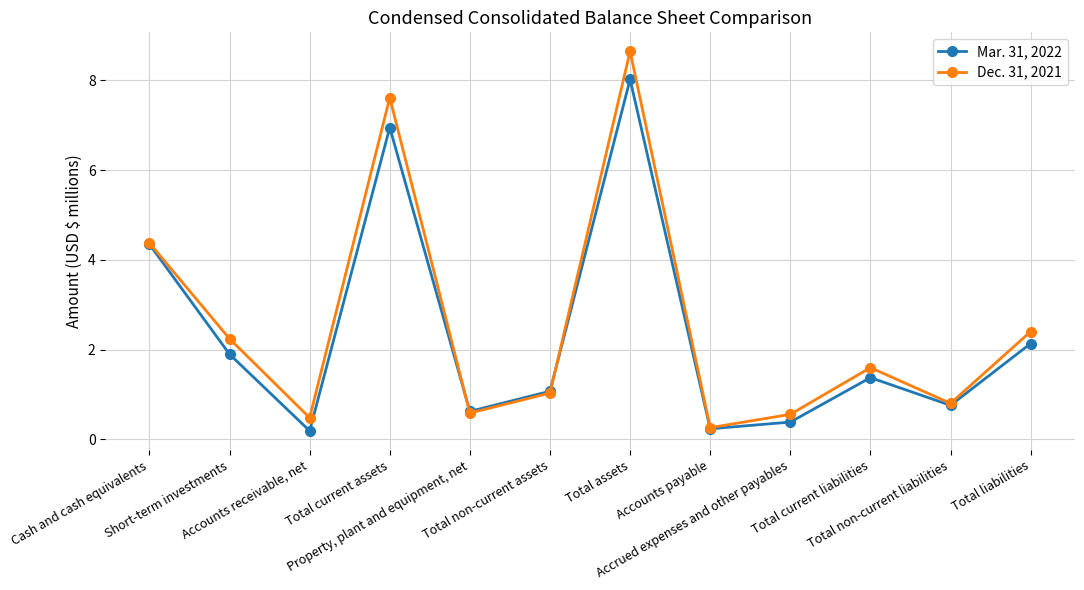

What is the value of the Mar. 31, 2022 point at the 4th from the left?

6.9